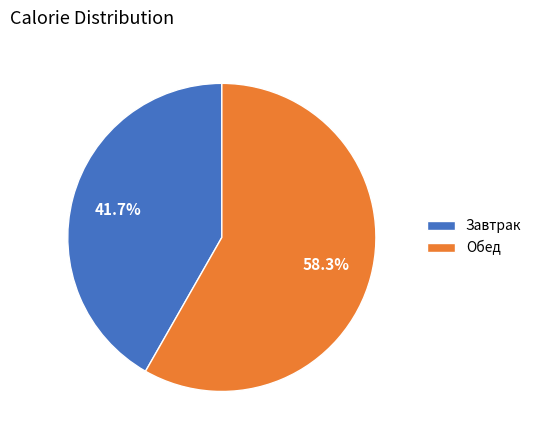

Does any single category account for the majority?

Yes